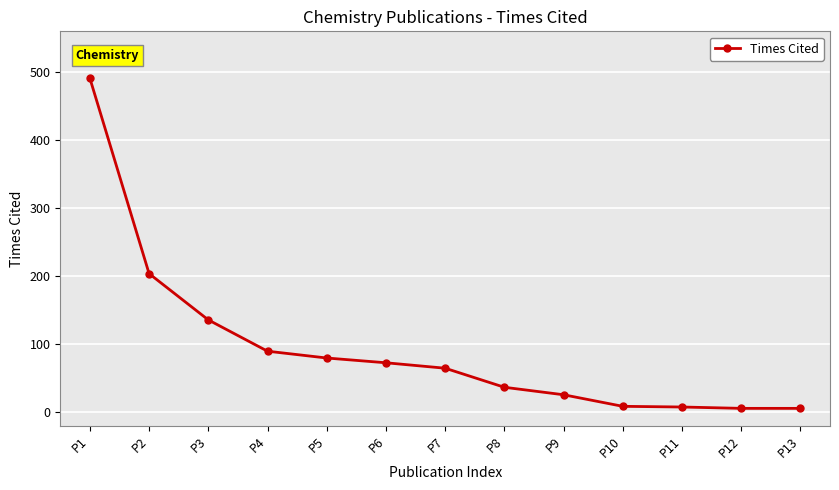

What is the value of the 5th point from the left?

80